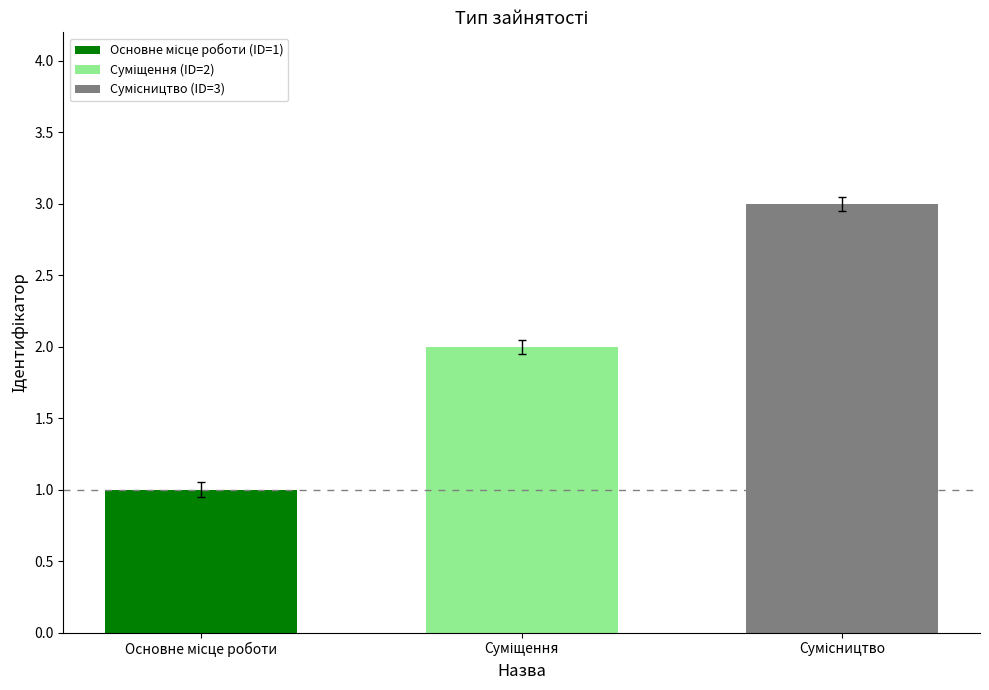

How many series are shown in this chart?

1